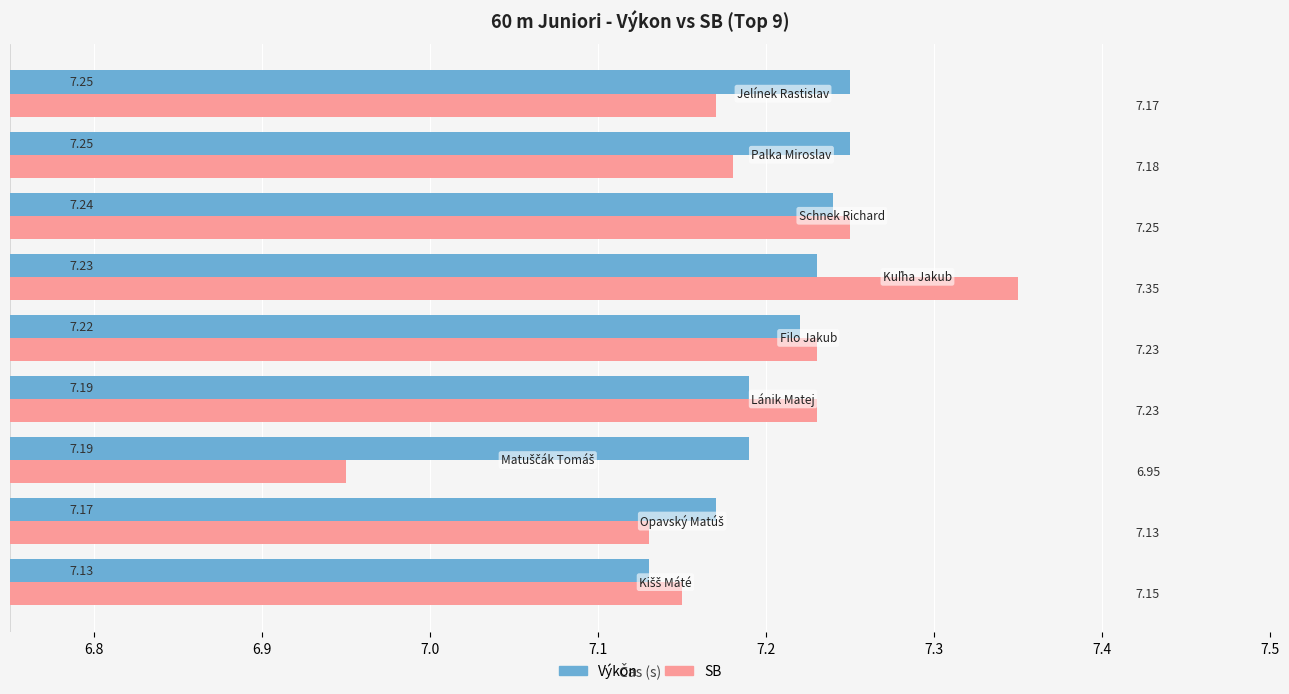

Which series has the largest total across all categories?

Výkon